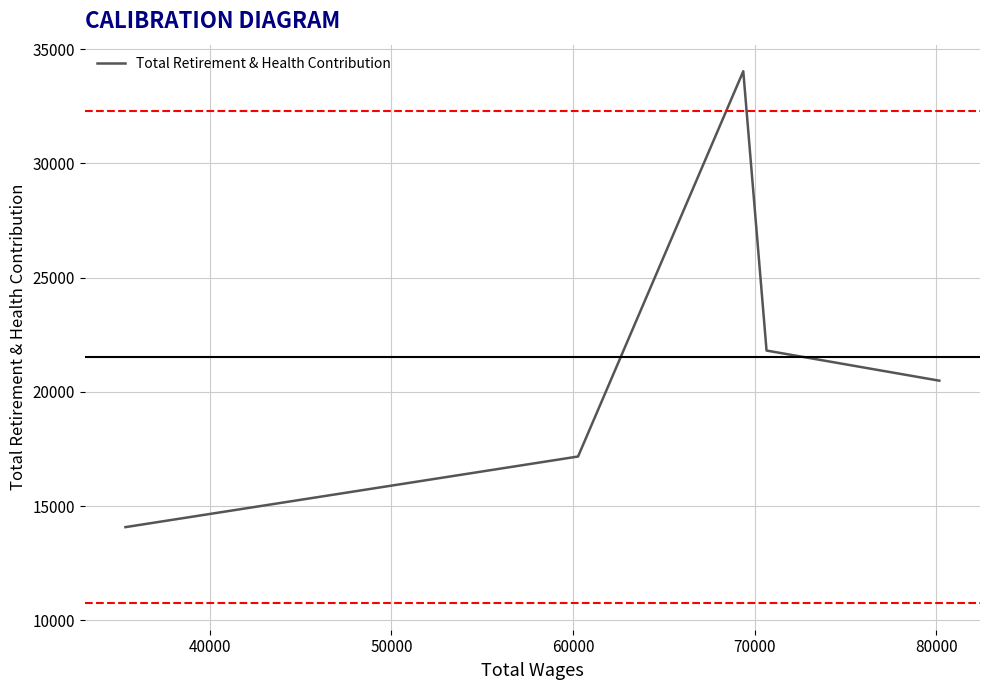

How many lines are shown in the chart?

1